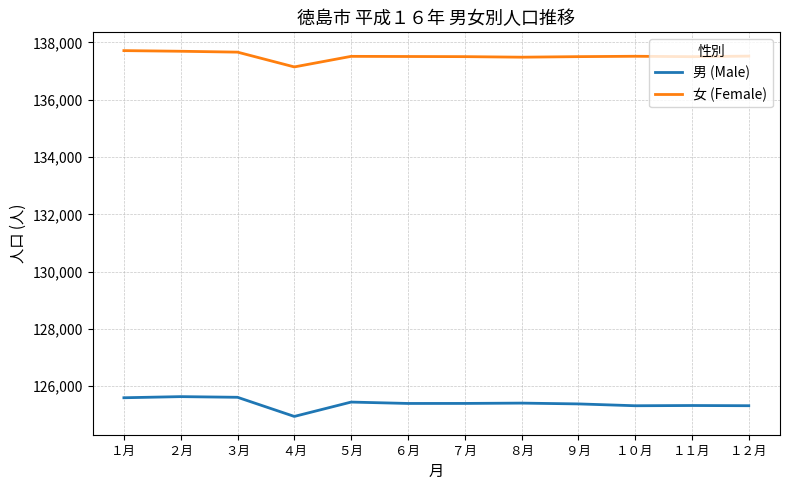

What is the difference between the maximum and minimum values in the 女 (Female) series?

569